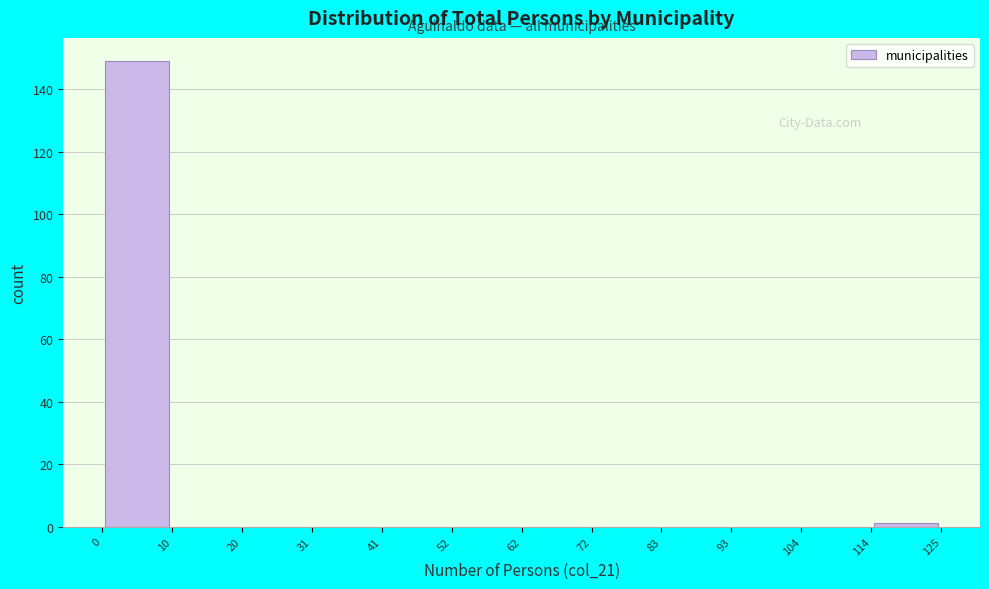

How tall is the bar that spans 0 to 10 on the x-axis? The values are not printed on the chart, so give them approximately, as read against the axis.

150